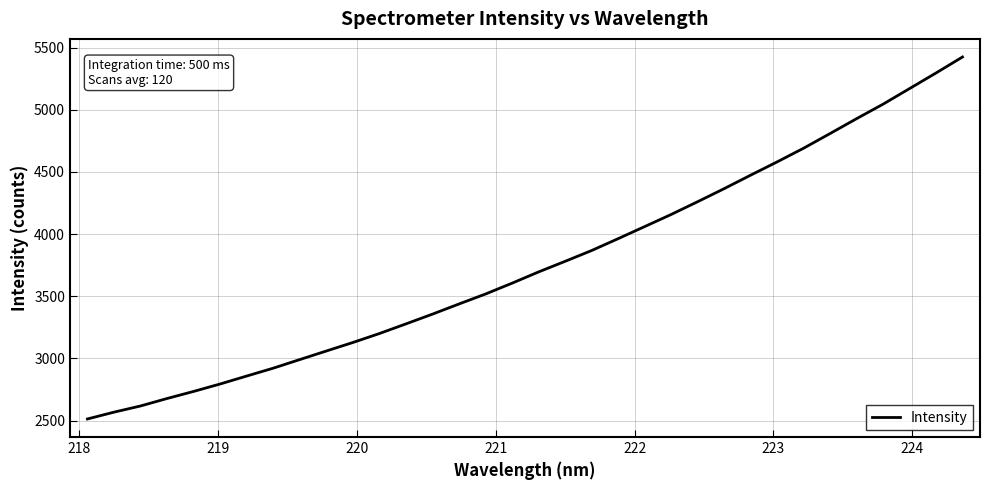

Does the chart display data point markers on the line(s)?

No